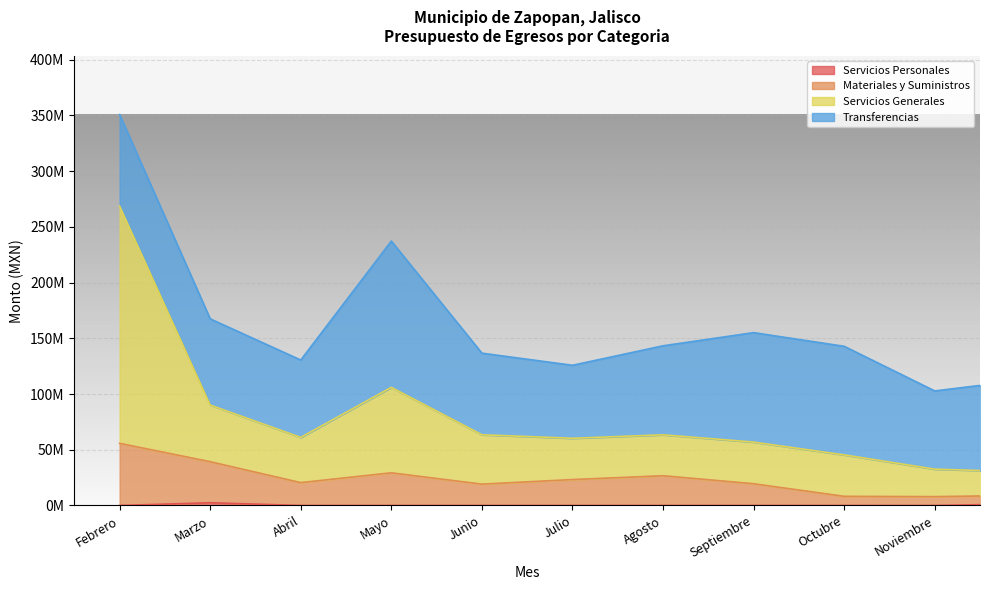

What is the label of the 8th point from the left?

Septiembre